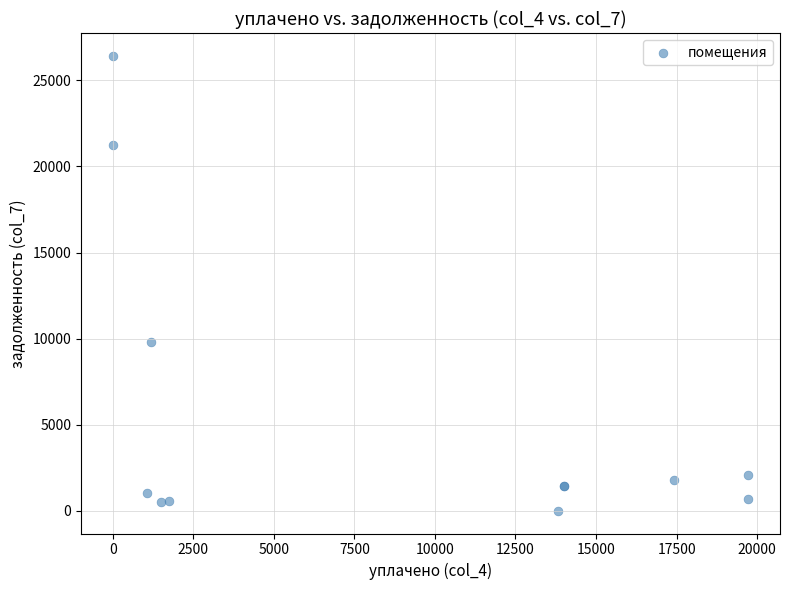

What Y value in the scatter plot is closest to 13214?

9818.2